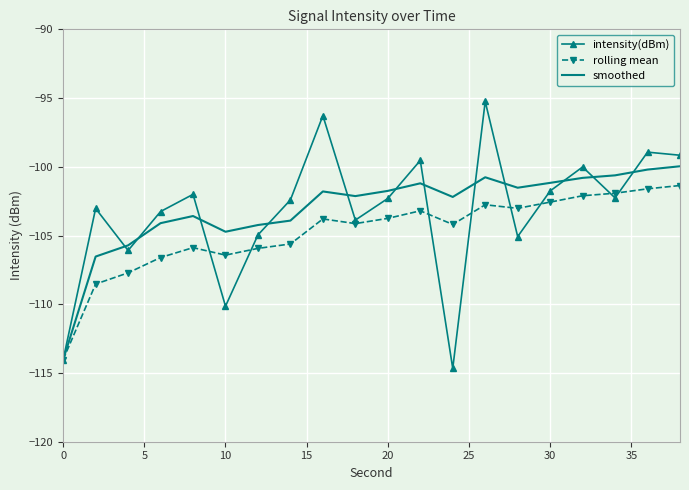

Rank the series by their maximum value, from highest to lowest.

intensity(dBm), smoothed, rolling mean